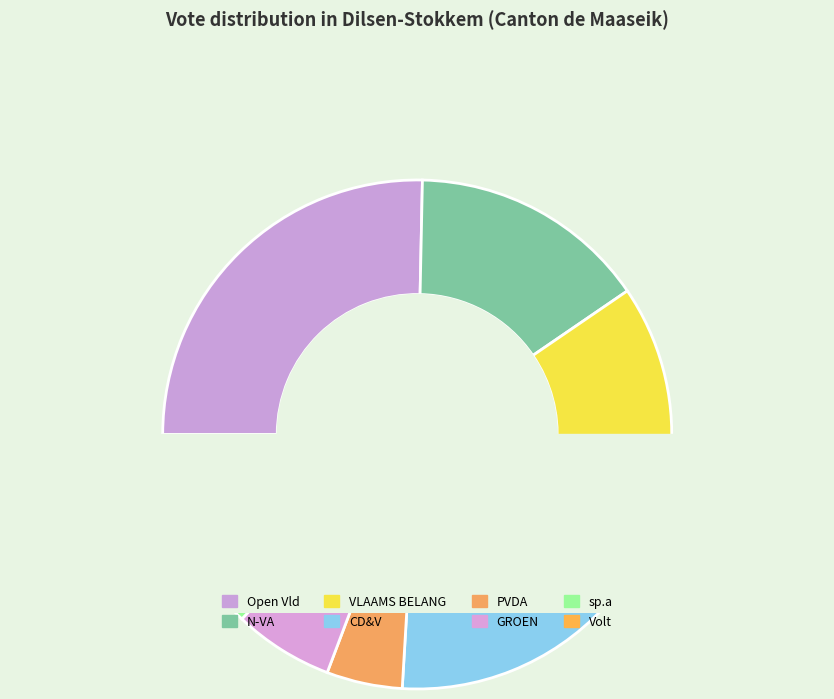

Which has a higher value, CD&V or Open Vld?

Open Vld